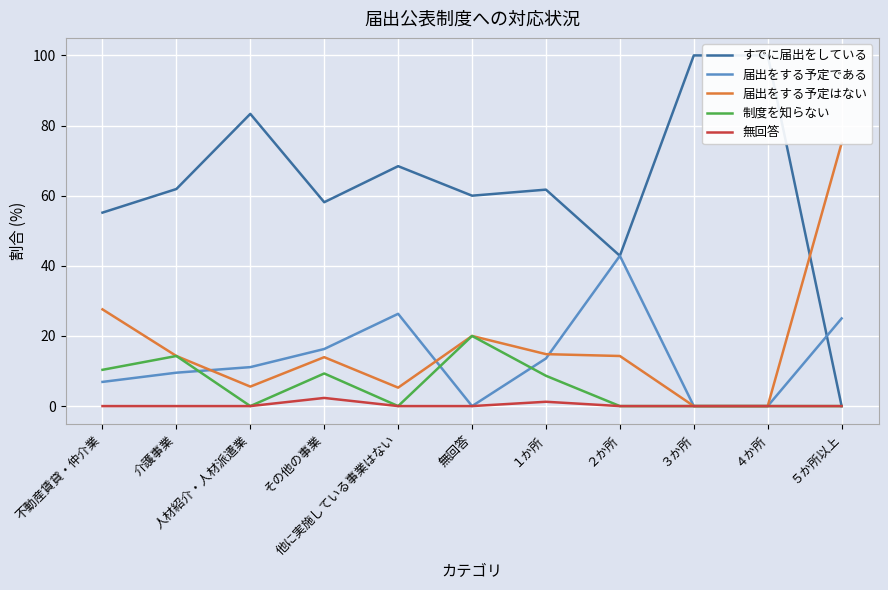

List the series in order of their peak value, lowest first.

無回答, 制度を知らない, 届出をする予定である, 届出をする予定はない, すでに届出をしている